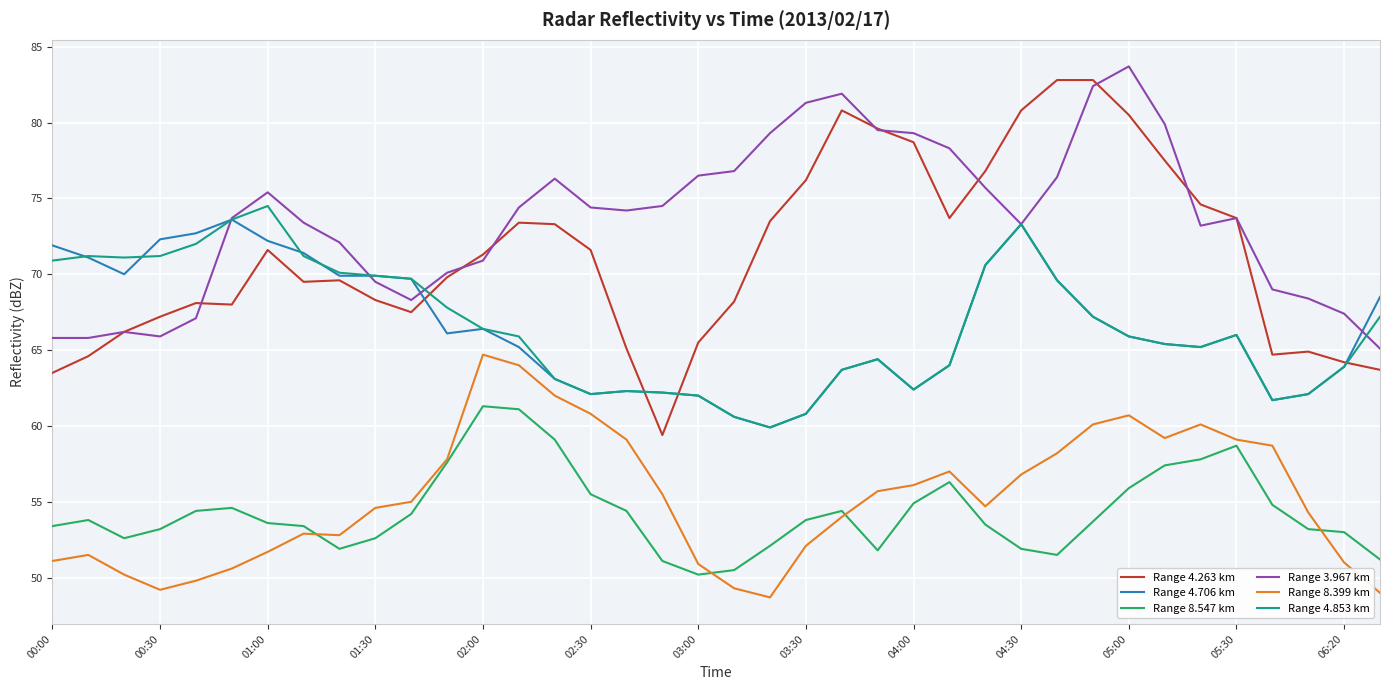

What is the minimum value for Range 8.399 km?

48.7